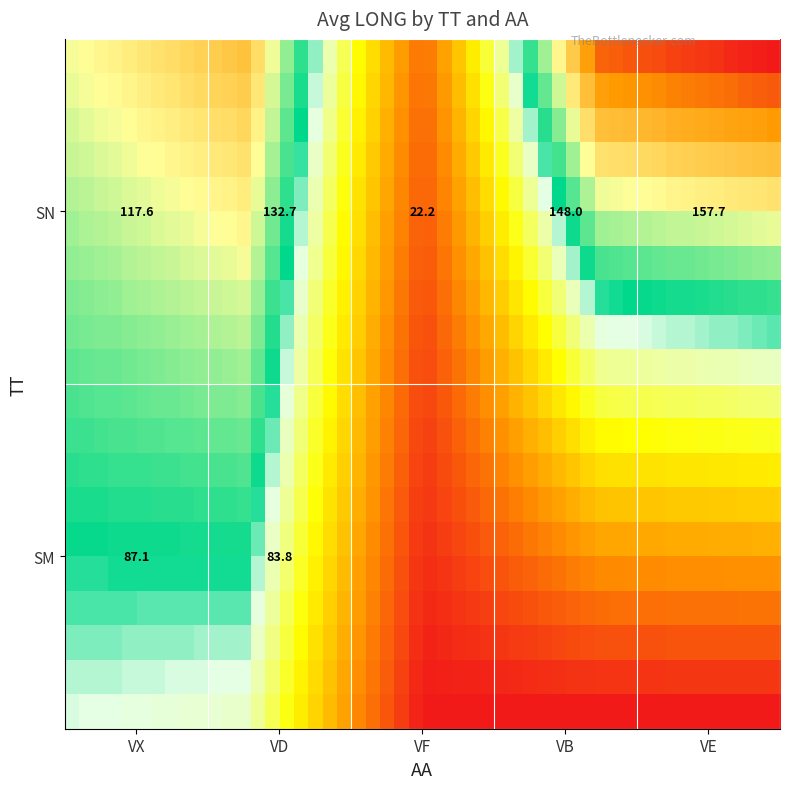

Which category has the highest value in the SN series?

VE